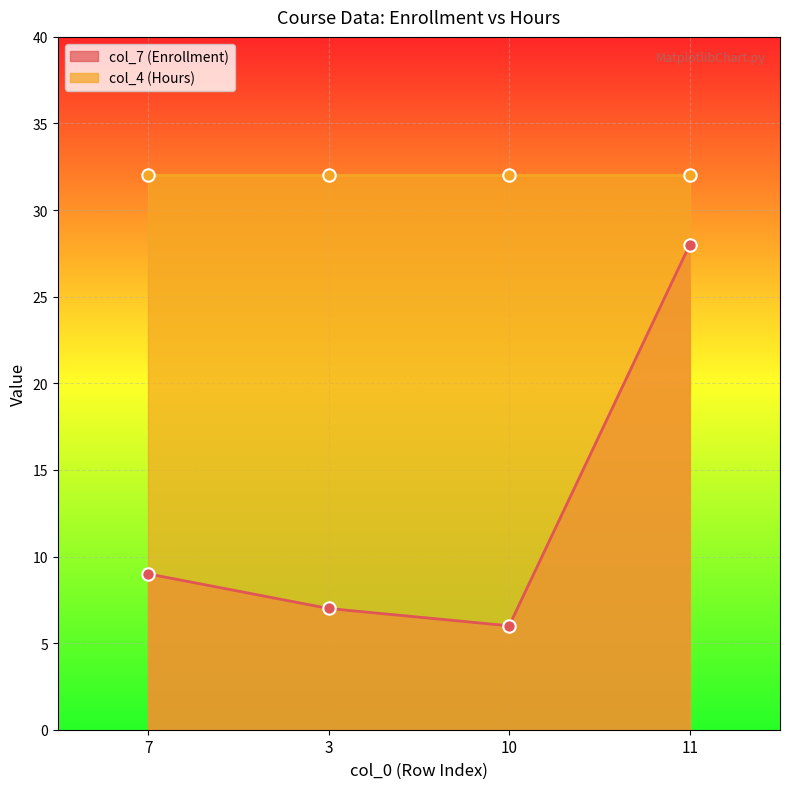

Between 3 and 11, which is larger?

11